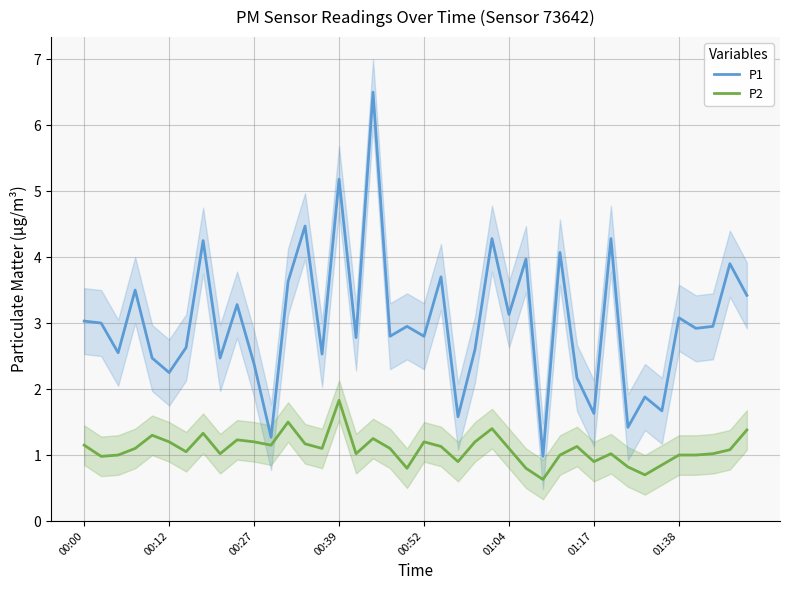

Is this an area chart (filled region under the line)?

No